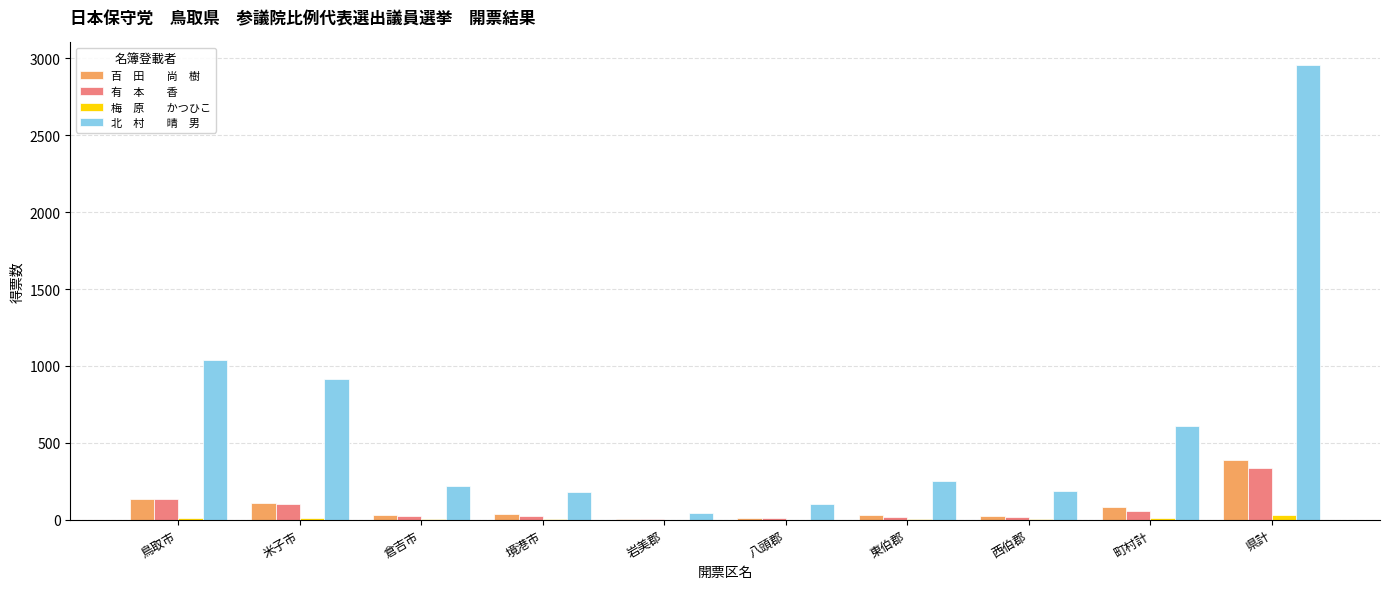

At which category is the sum across all series the highest?

県計